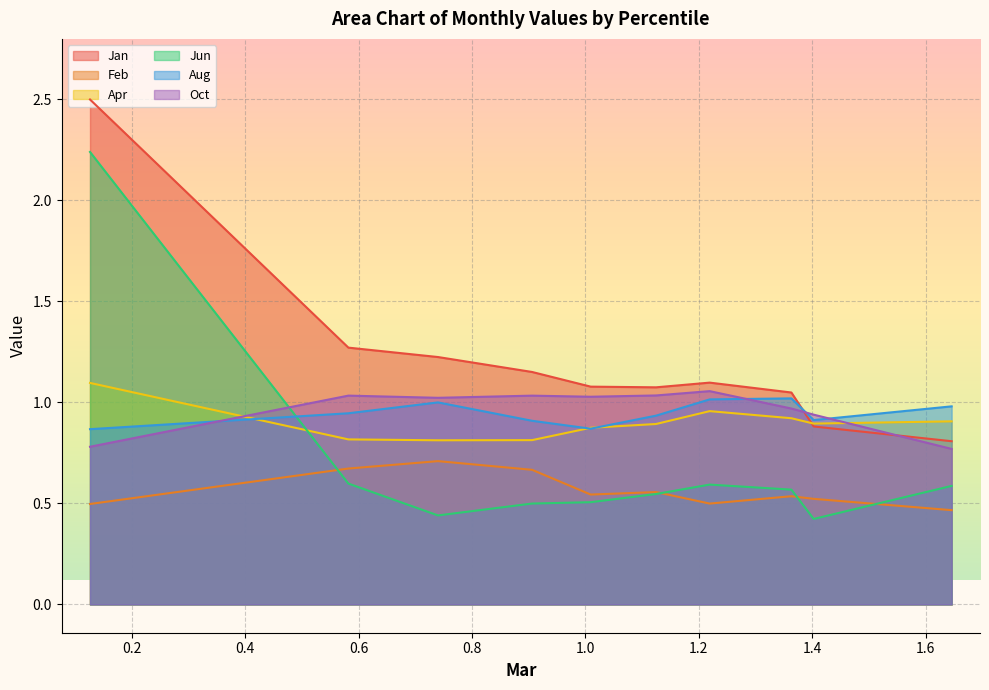

Where is Jun nearest to the value 1?

pct15